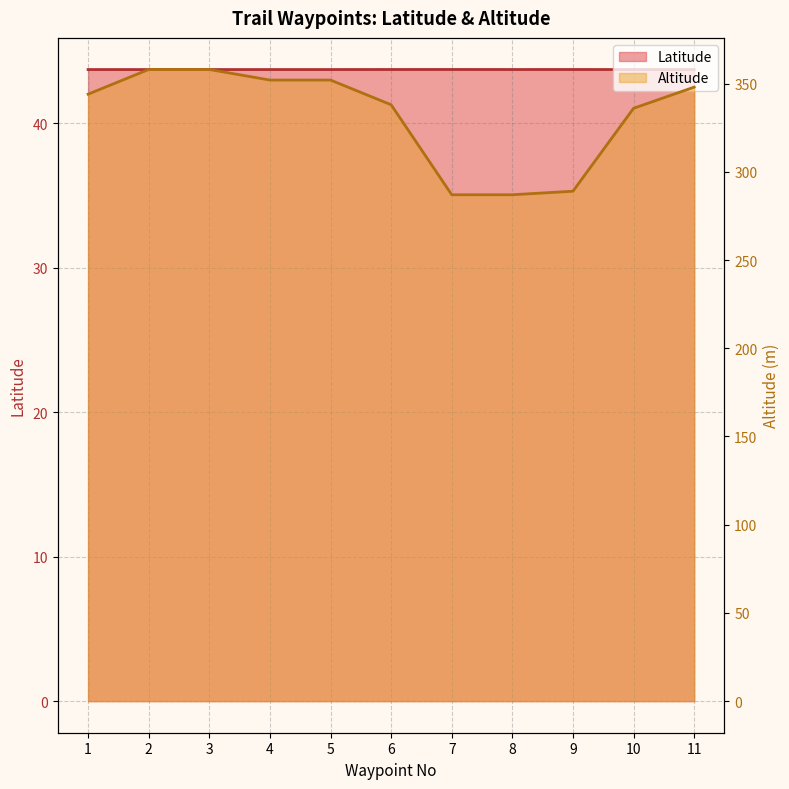

Which series has the widest spread of values?

Altitude